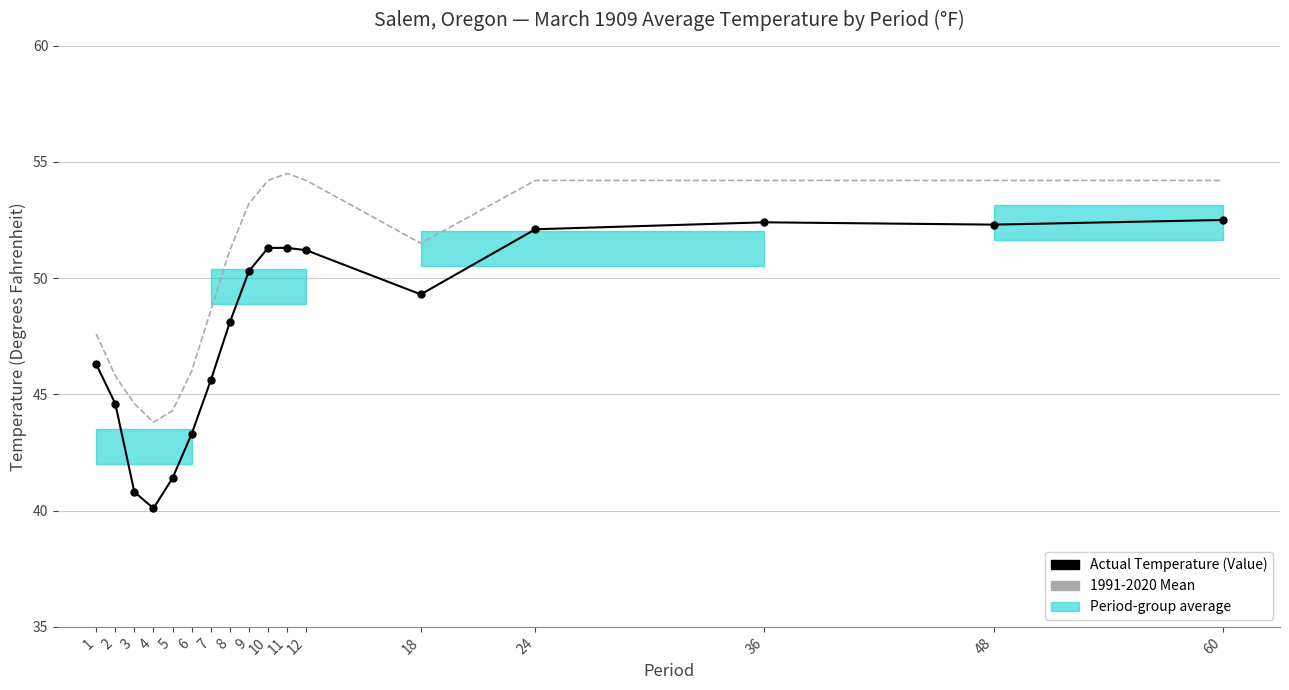

At which category does 1991-2020 Mean reach its first local valley?

4